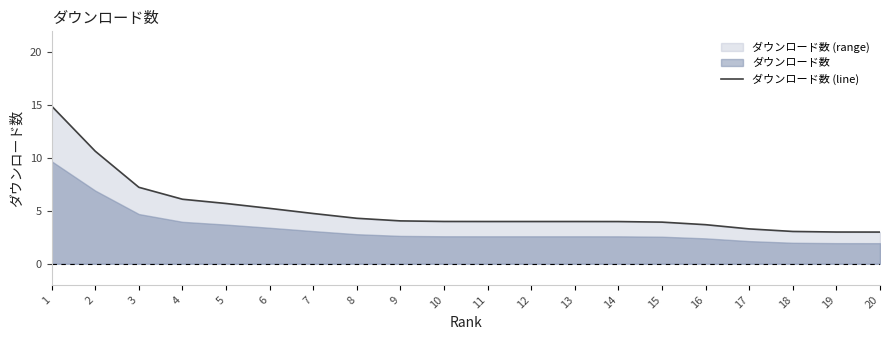

Approximately how many times larger is the value at 15 compared to 20?

1.3